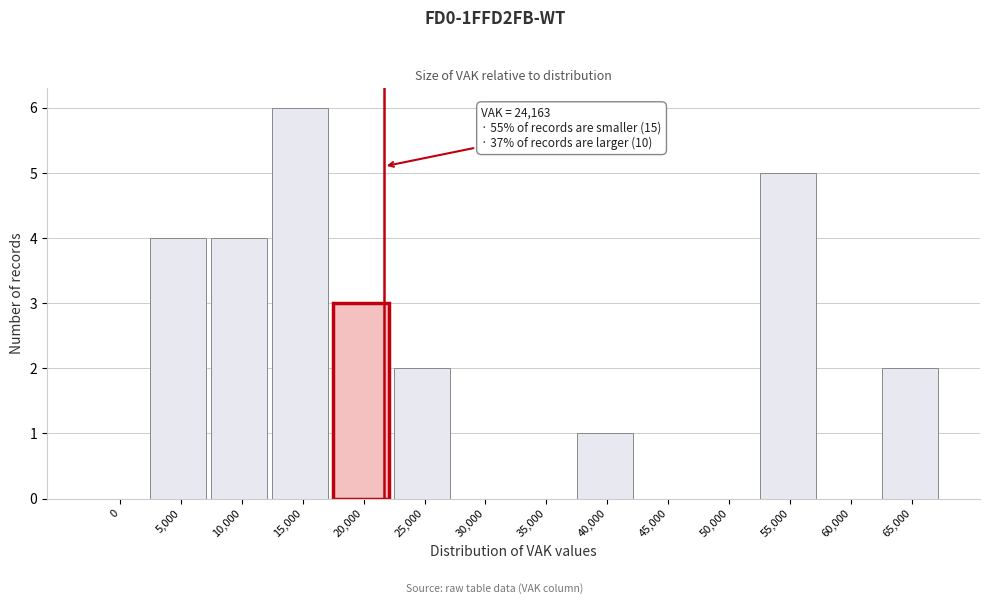

Reading left to right, what are all the values shown in this chart?

0=0	5,000=4	10,000=4	15,000=6	20,000=3	25,000=2	30,000=0	35,000=0	40,000=1	45,000=0	50,000=0	55,000=5	60,000=0	65,000=2